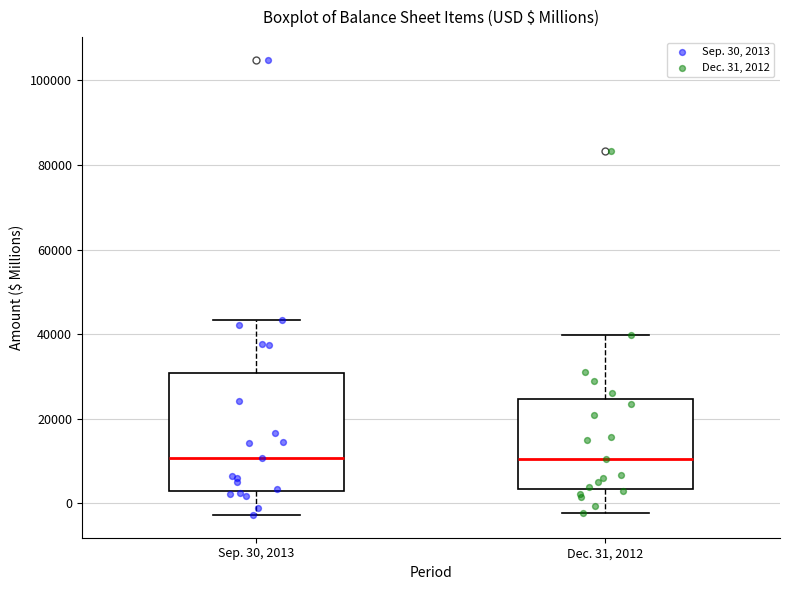

Reading left to right, read every box against the y-axis: the position of its median line, the range the box covers, and the ends of its whiskers. The values are not printed on the chart, so give them approximately, as read against the axis.

Sep. 30, 2013: median 10000, box 2000 to 30000, whiskers -2000 to 44000
Dec. 31, 2012: median 10000, box 4000 to 24000, whiskers -2000 to 40000